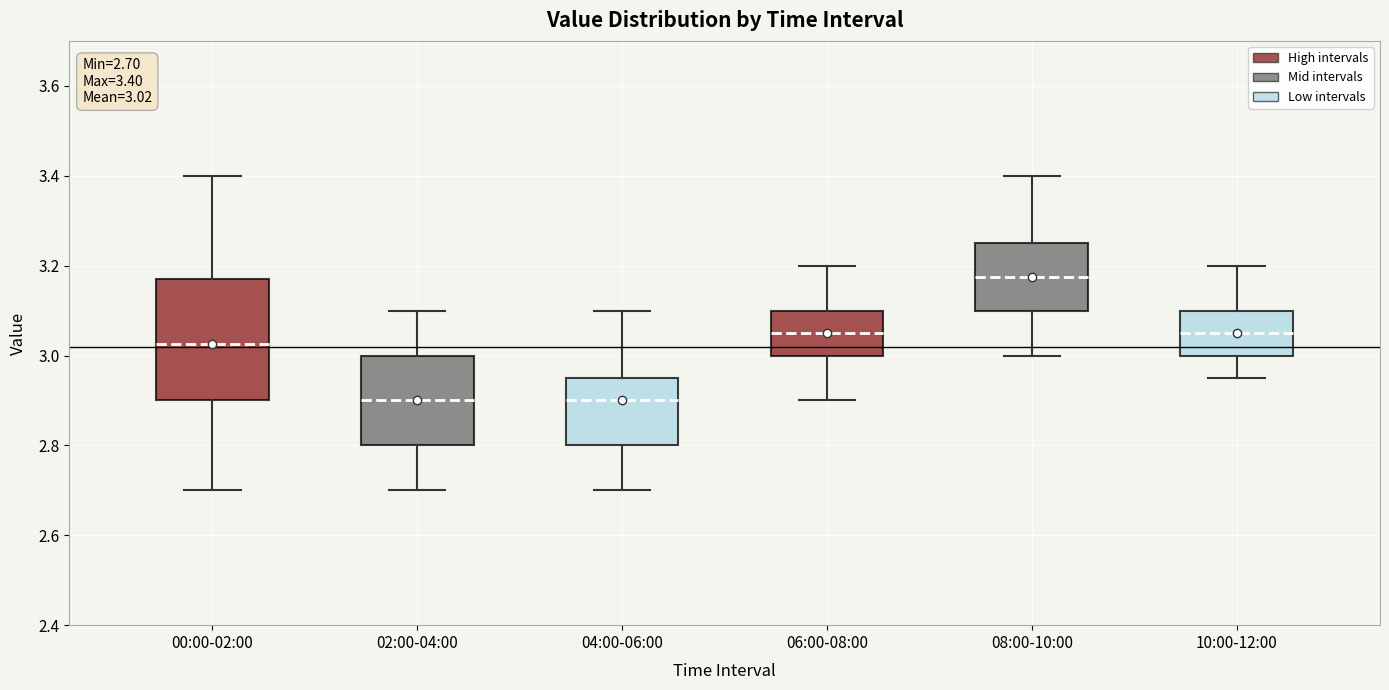

Comparing the boxes themselves (not the whiskers), which one is the tallest?

00:00-02:00